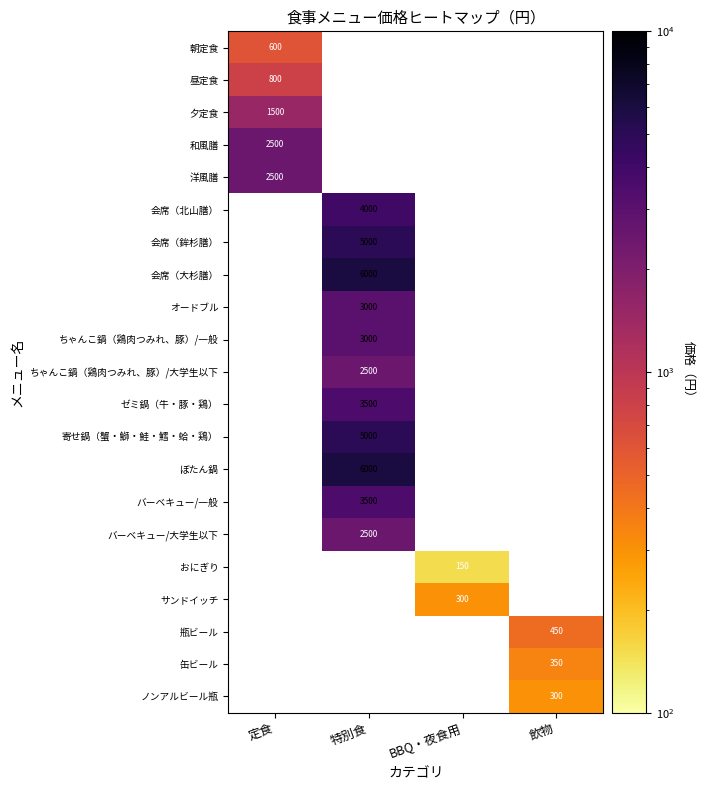

At which label is 洋風膳 closest to 2500?

定食